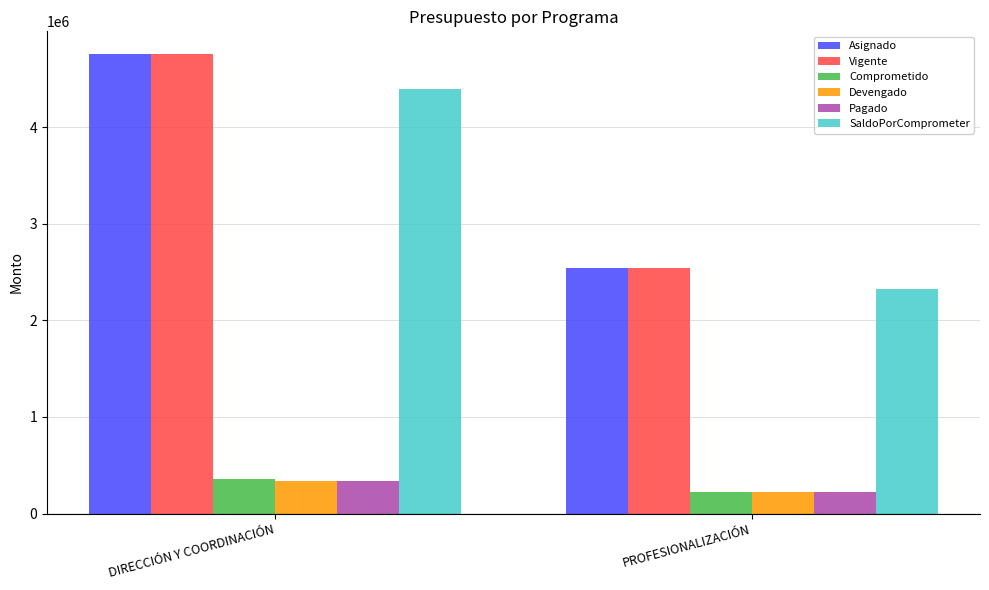

What is the sum of all SaldoPorComprometer values?

6717924.2